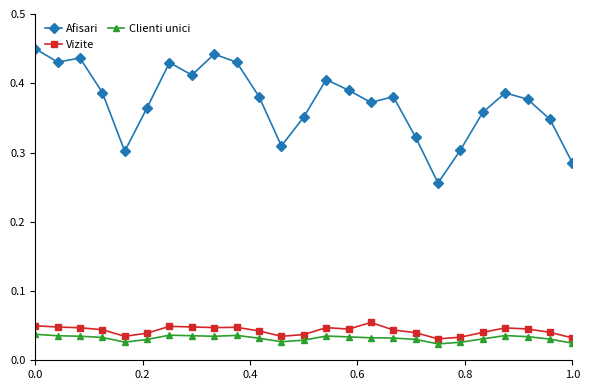

Count the Afisari values in the range 0 to 1.

25